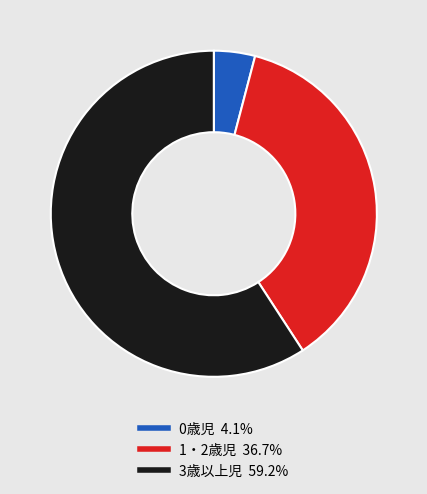

Combined, do 3歳以上児 and 1・2歳児 account for over 50%?

Yes